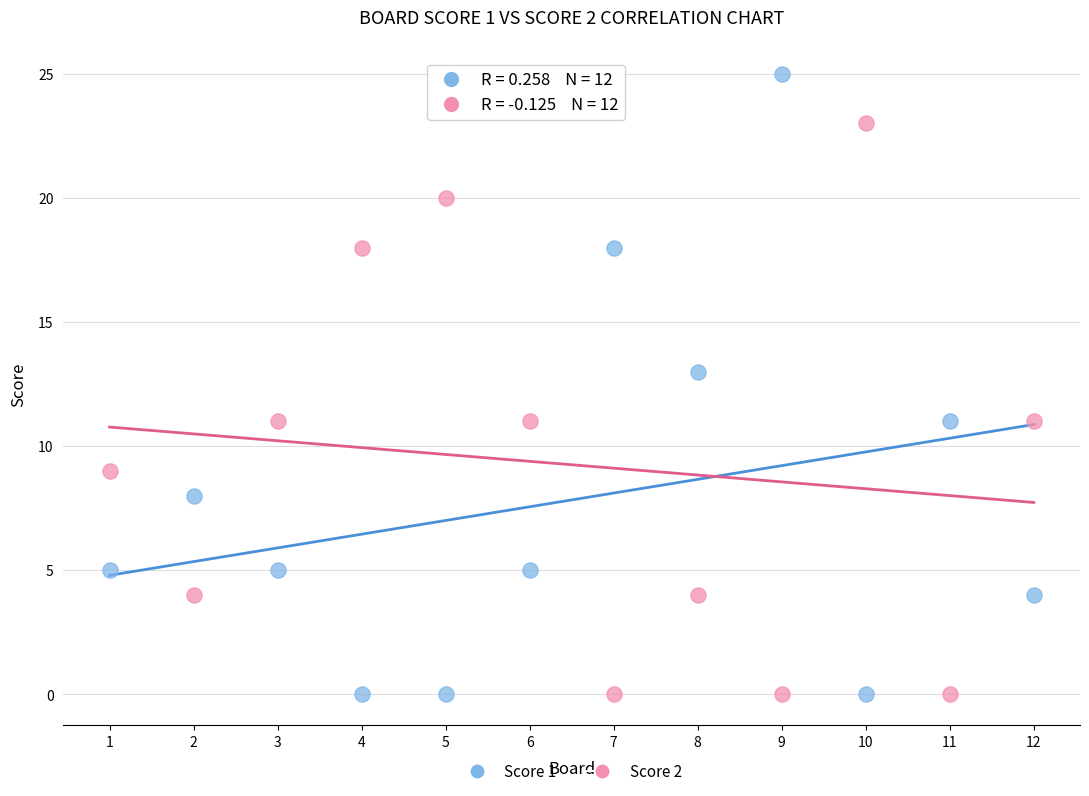

What is the X range (max minus min) for the scatter plot?

11